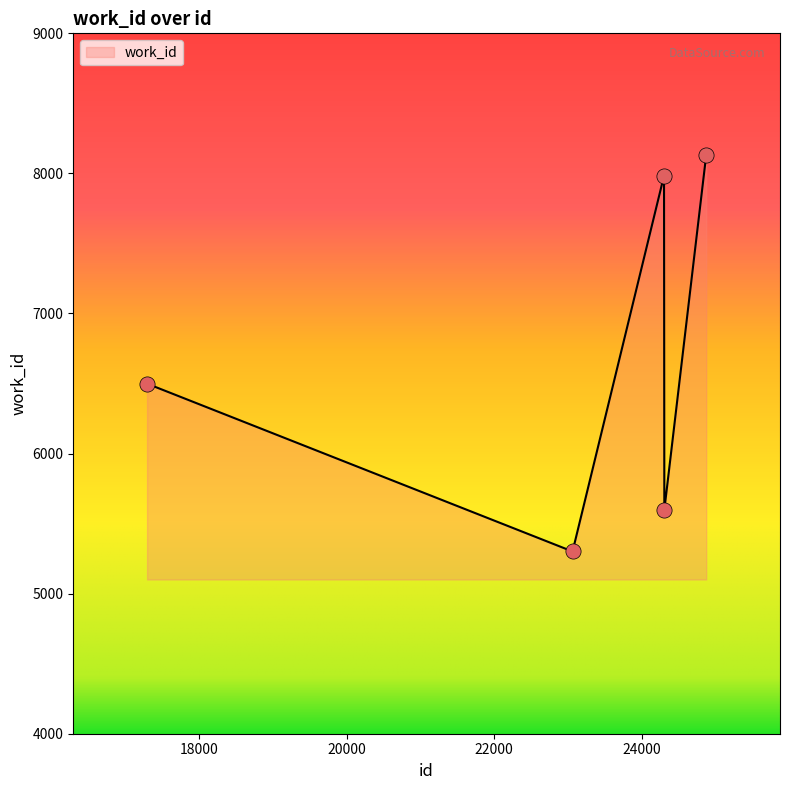

How many interior local peaks (higher than both neighbors) does the data have?

1